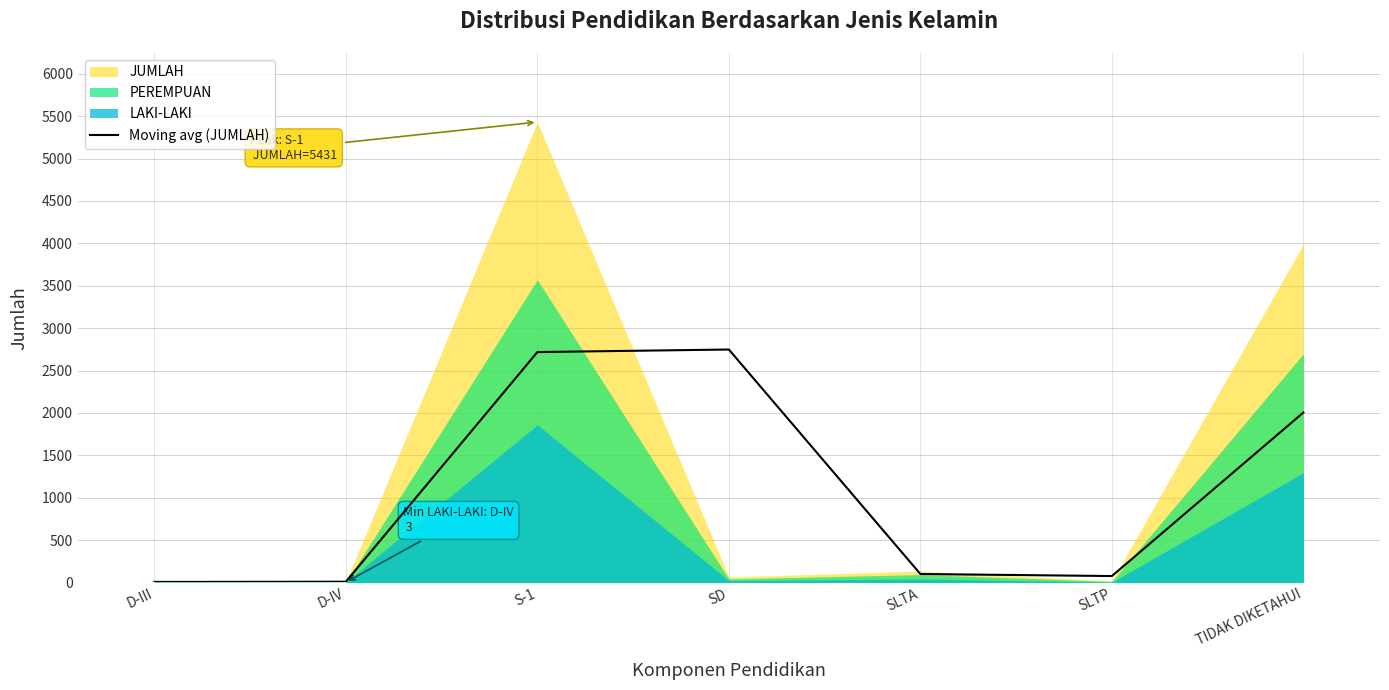

Reading right to left, what are all the values shown in this chart?

TIDAK DIKETAHUI=2005.0	SLTP=76.0	SLTA=100.0	SD=2748.0	S-1=2718.0	D-IV=9.0	D-III=6.5